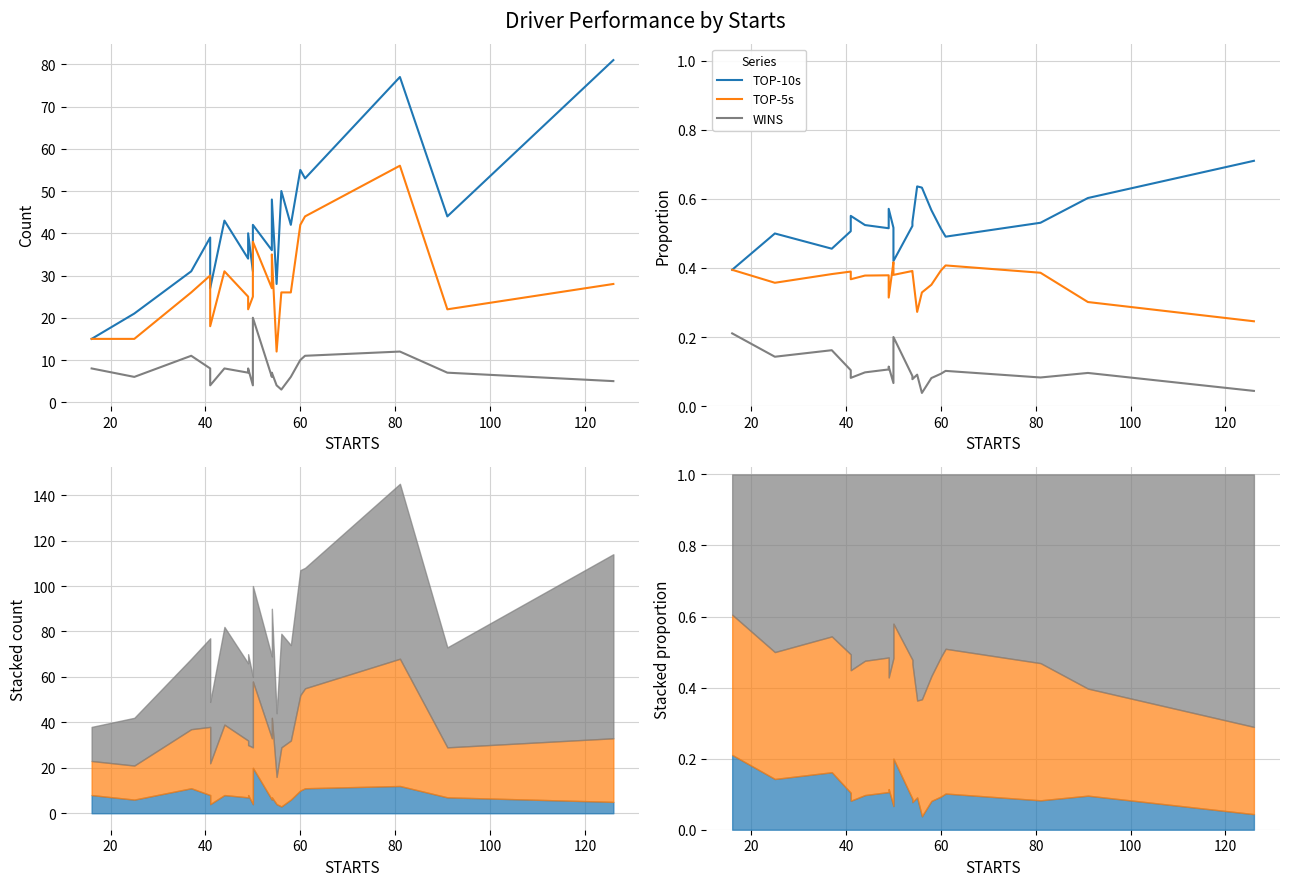

Count the TOP-10s values in the range 0 to 1.

20